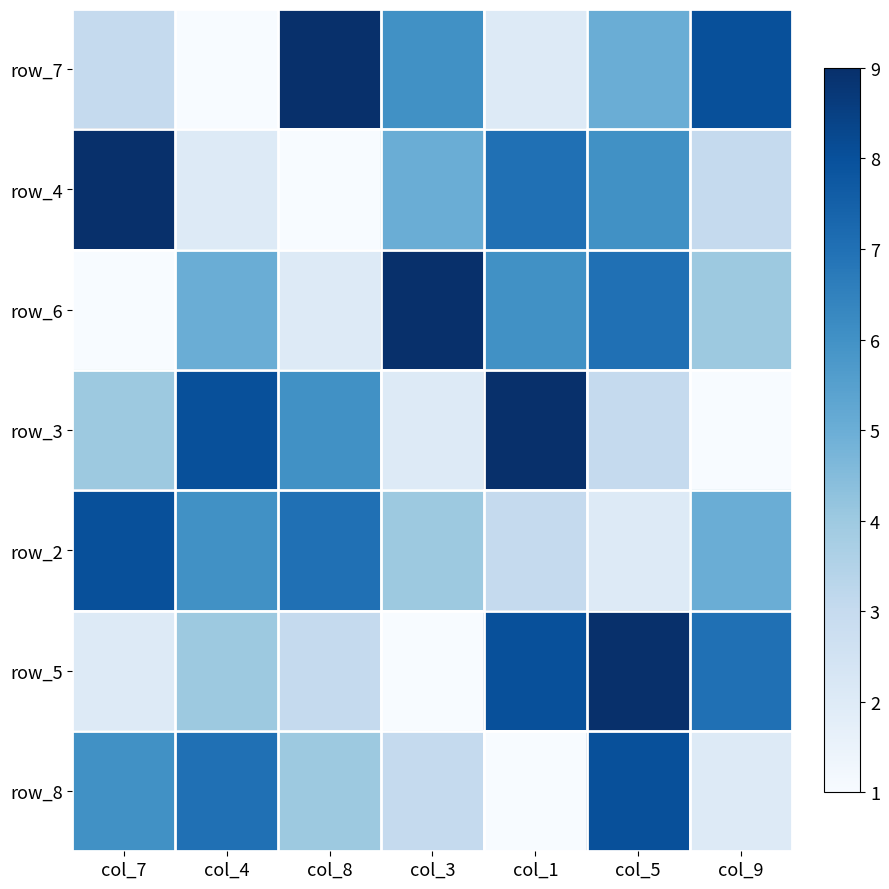

Count the row_5 values in the range 2 to 8.

5